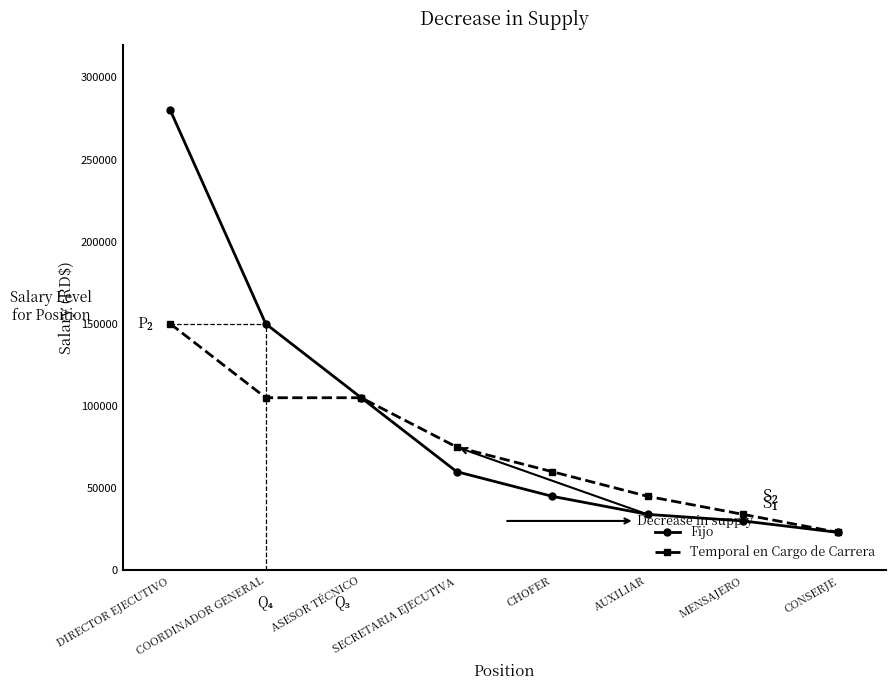

How many categories are shown in the chart?

8